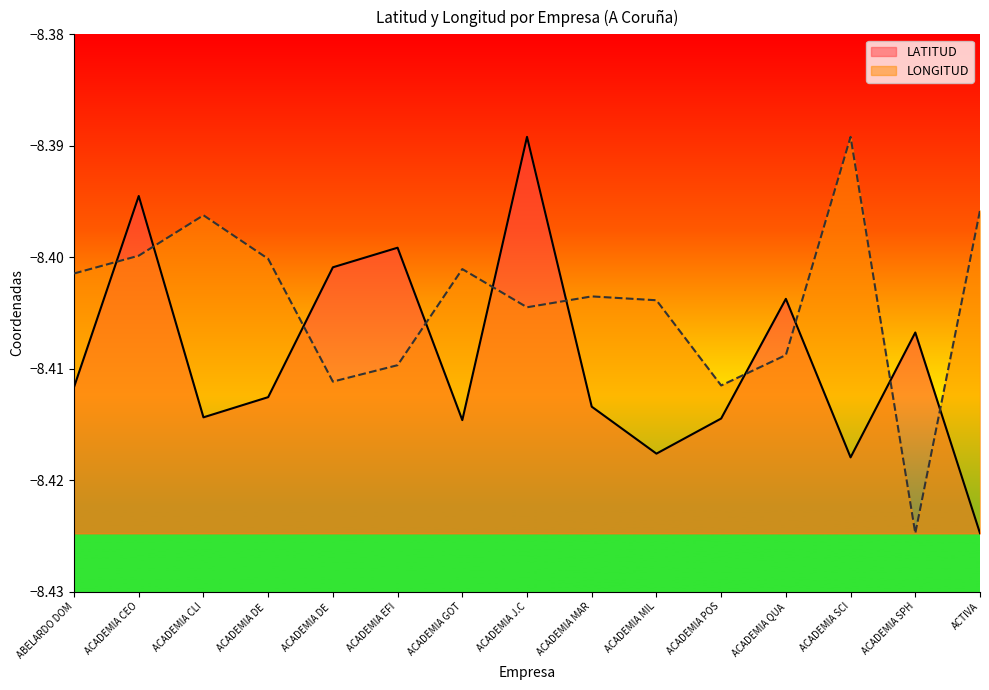

What is the total value across all series at ACADEMIA QUA?

-16.8